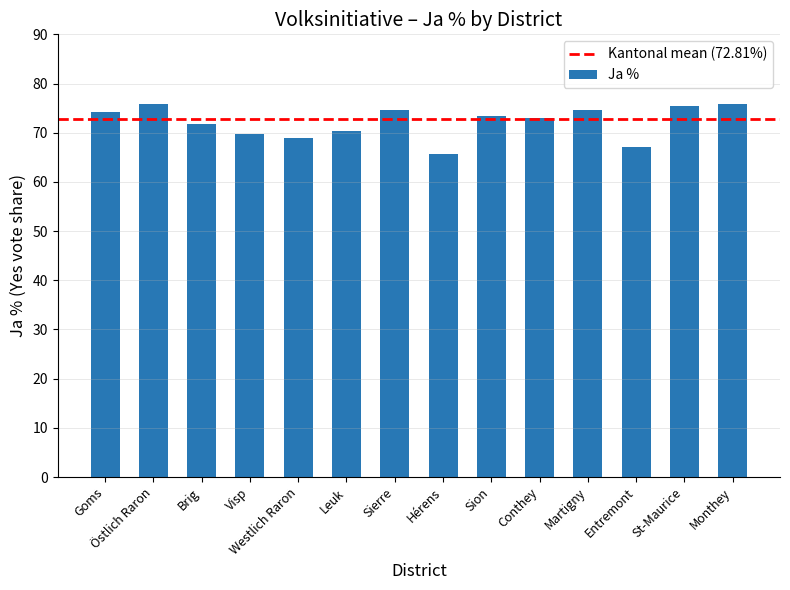

What is the change in value from Hérens to Martigny?

+9.0